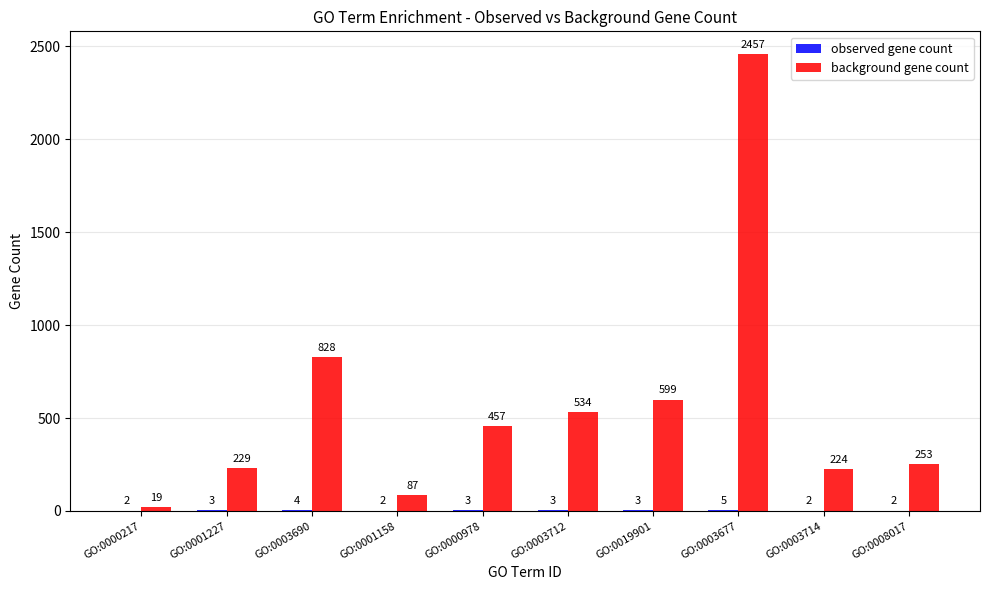

What is the sum of all background gene count values?

5687